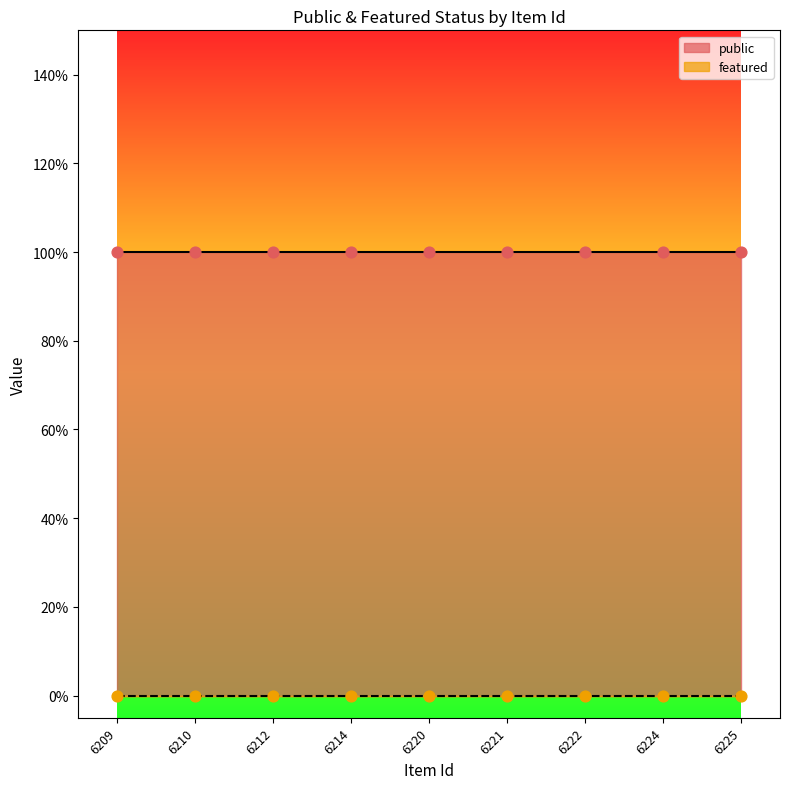

At which category is the sum across all series the highest?

6209